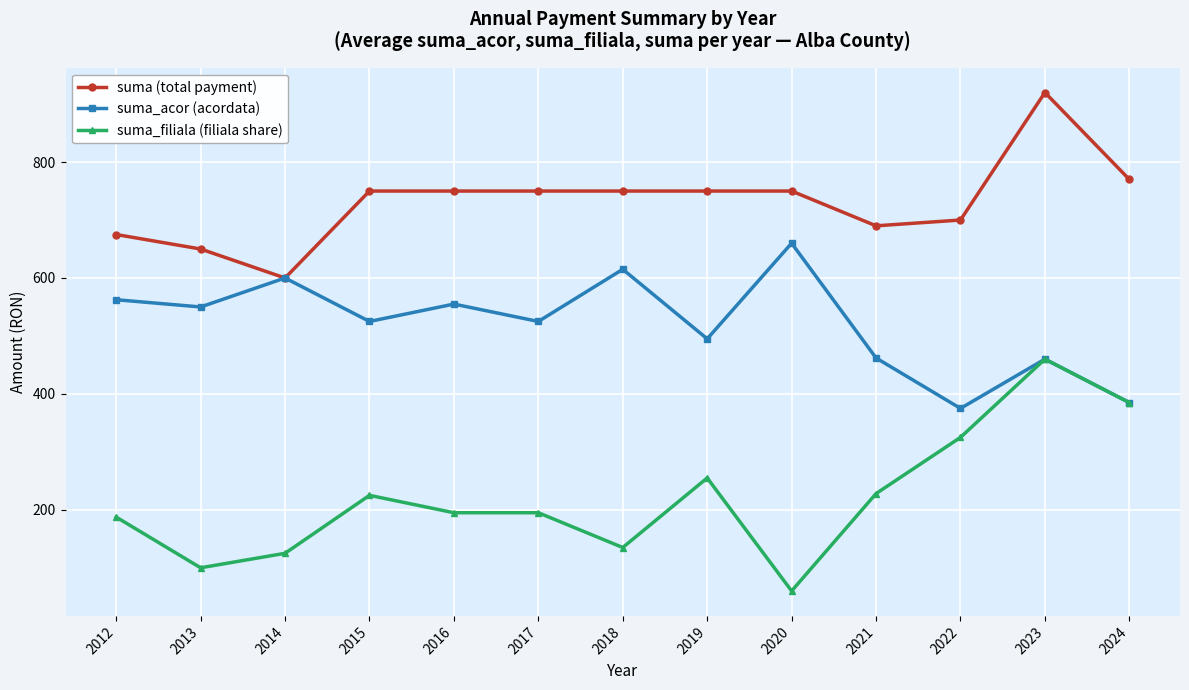

What is the average value of the suma (total payment) series?

731.2